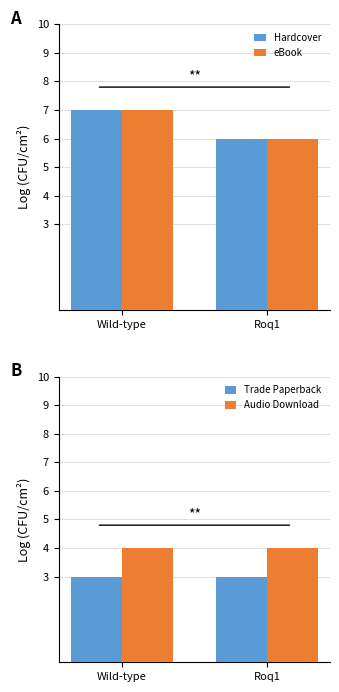

Read the Trade Paperback value at Wild-type.

3